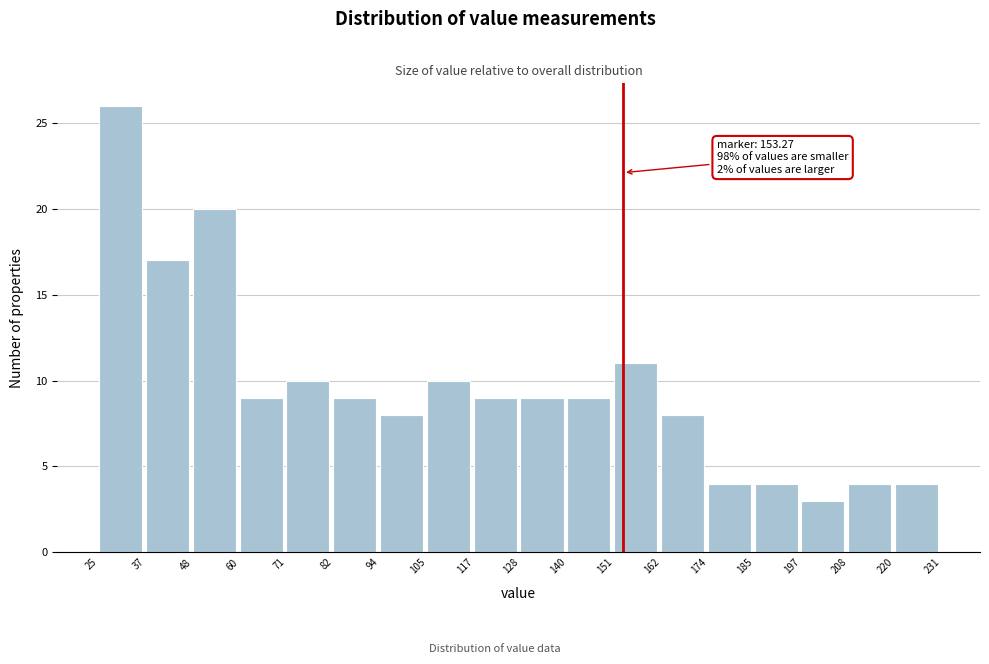

Over which range of the x-axis is the bar tallest?

25 to 37